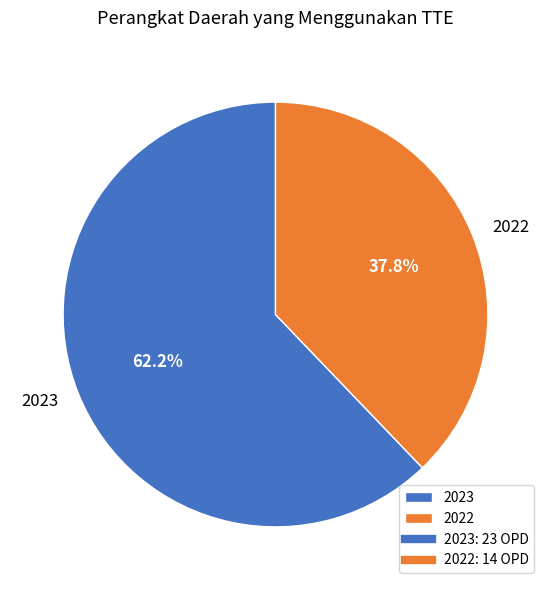

Which has a higher value, 2022 or 2023?

2023